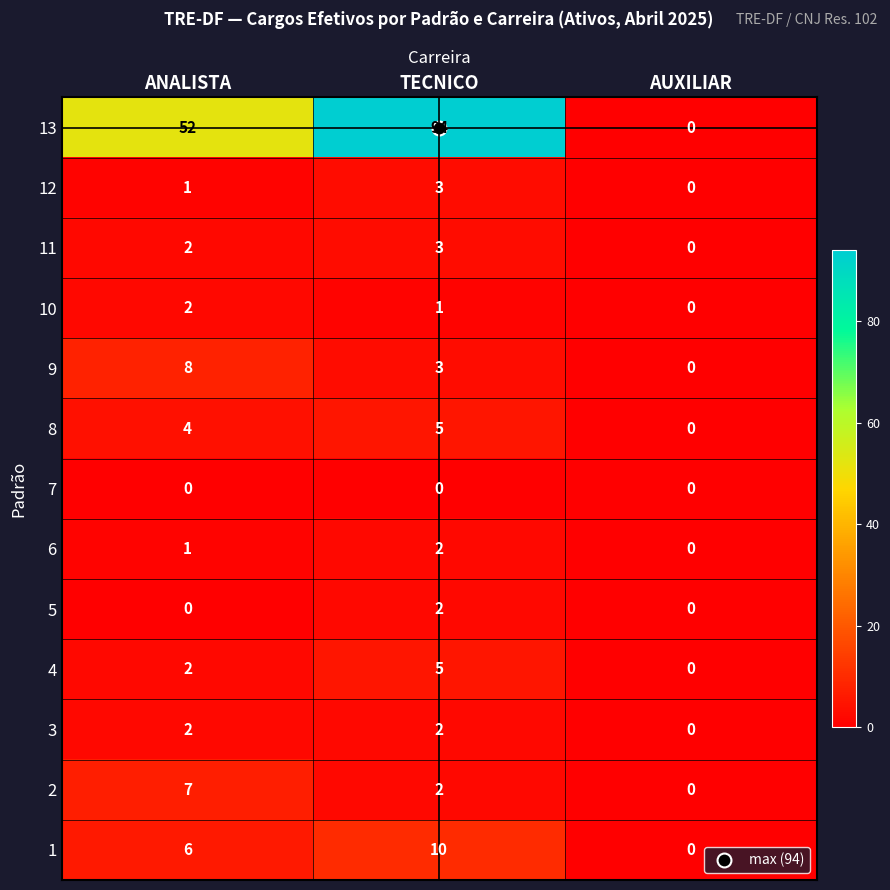

At how many categories does at least one series exceed 93?

1